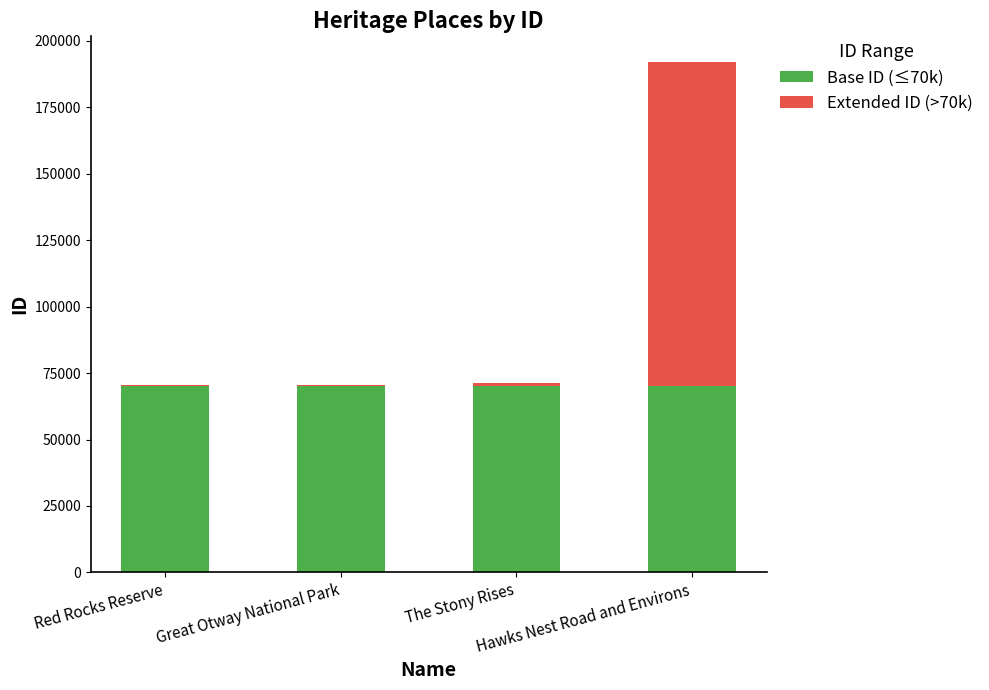

How many distinct data groups are displayed?

2